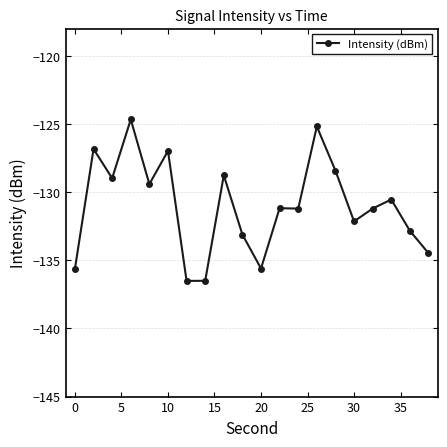

How many lines are shown in the chart?

1